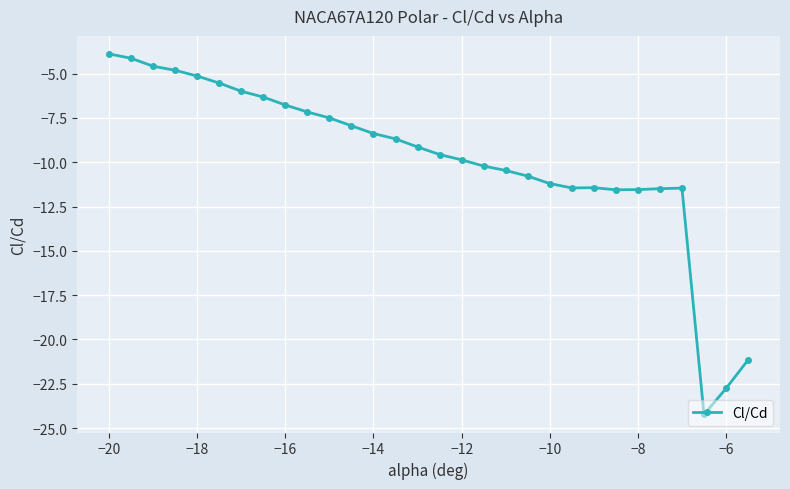

What is the greatest value displayed?

-3.9